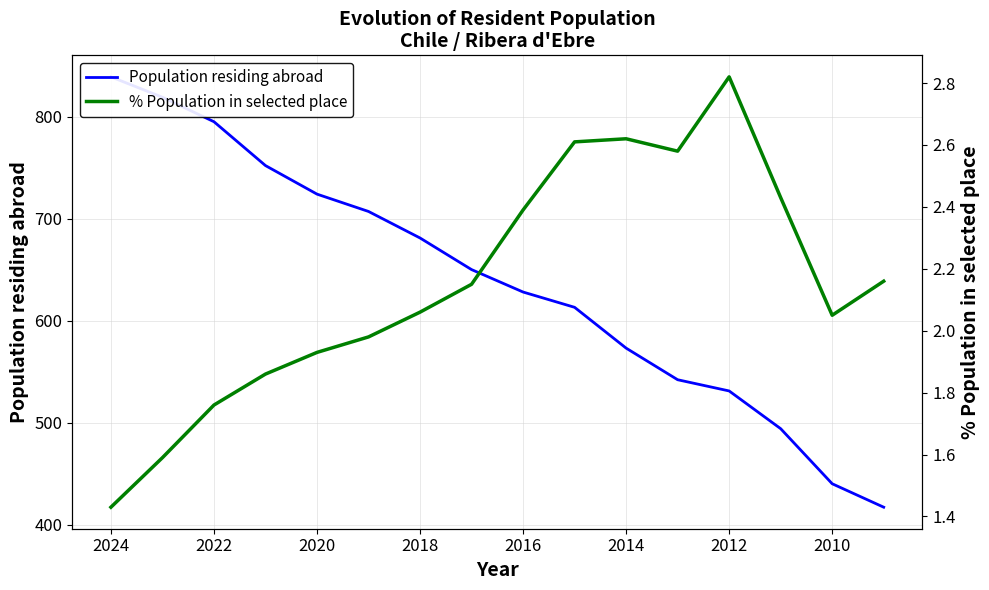

Between 2024 and 2020, which series saw the biggest shift?

Population residing abroad